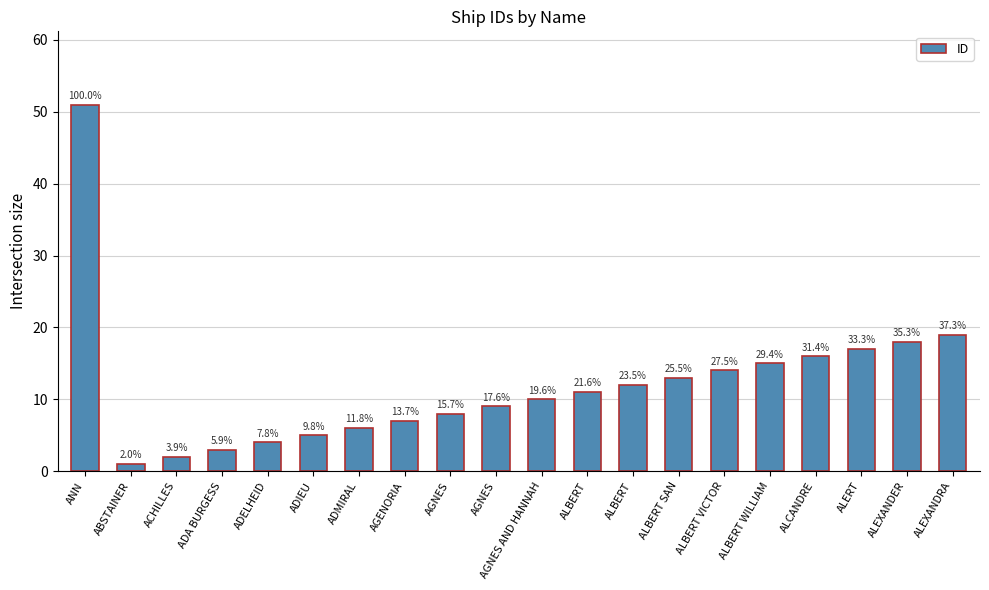

Reading left to right, transcribe all the data shown in this chart.

51	1	2	3	4	5	6	7	8	9	10	11	12	13	14	15	16	17	18	19